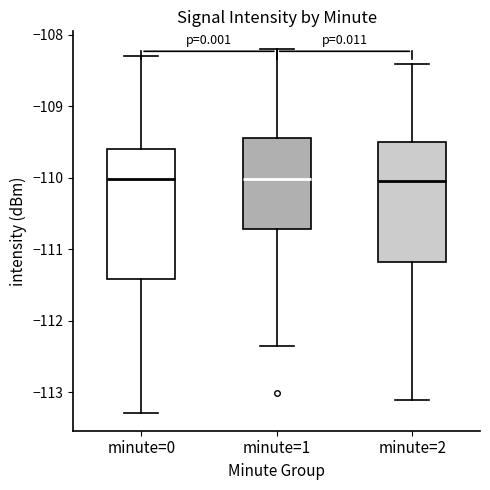

Reading left to right, read every box against the y-axis: the position of its median line, the range the box covers, and the ends of its whiskers. The values are not printed on the chart, so give them approximately, as read against the axis.

minute=0: median -110.0, box -111.4 to -109.6, whiskers -113.3 to -108.3
minute=1: median -110.0, box -110.7 to -109.4, whiskers -112.3 to -108.2
minute=2: median -110.0, box -111.2 to -109.5, whiskers -113.1 to -108.4